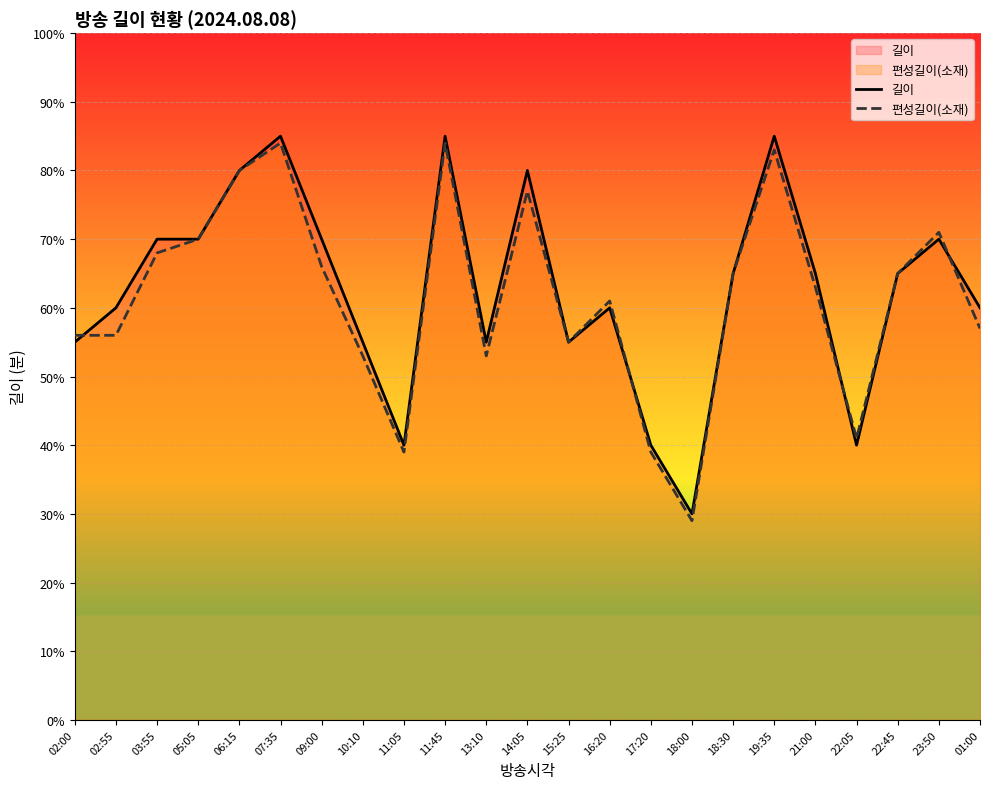

Where is the first local minimum for 편성길이(소재)?

11:05